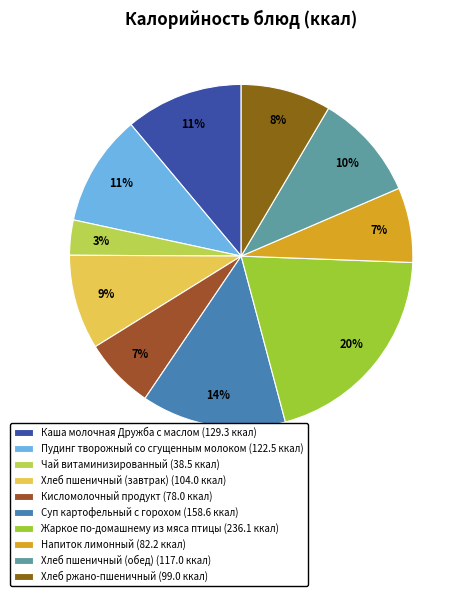

How many segments does this pie chart have?

10